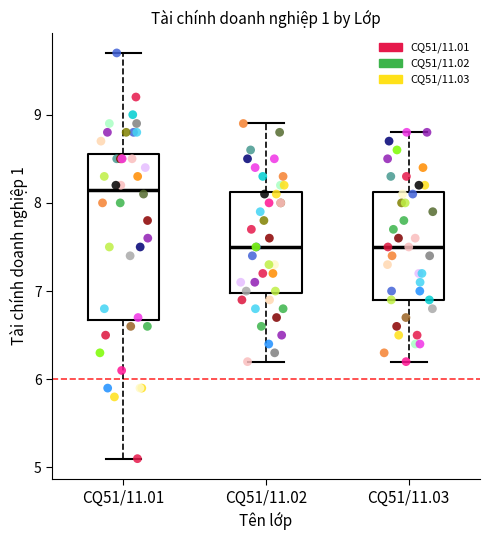

Comparing the boxes themselves (not the whiskers), which one is the tallest?

CQ51/11.01